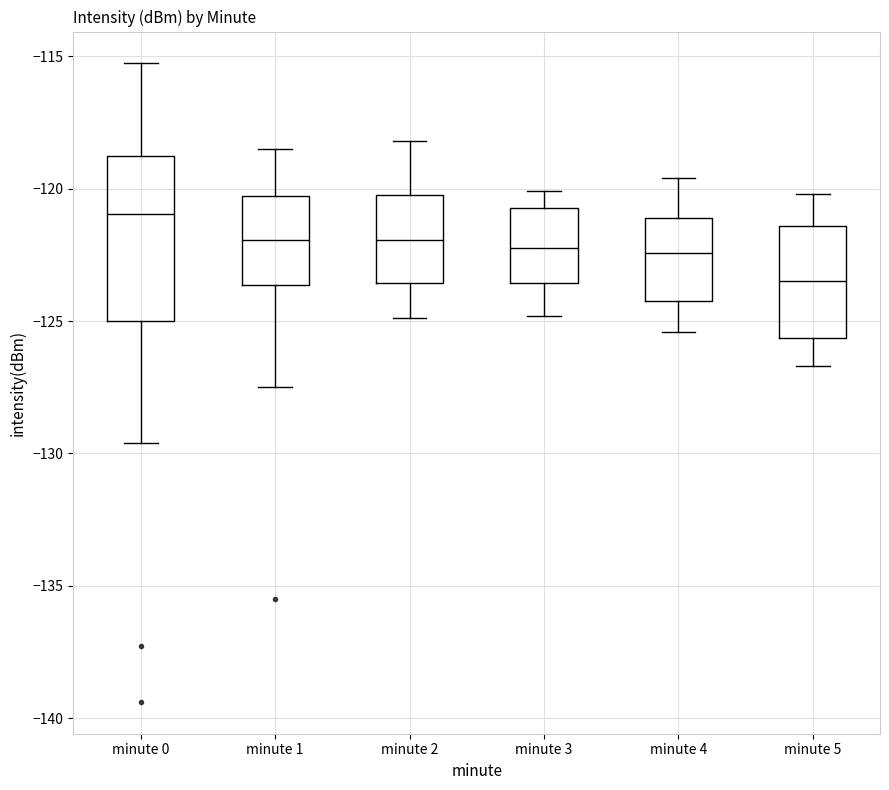

Which box has the highest median line?

minute 0